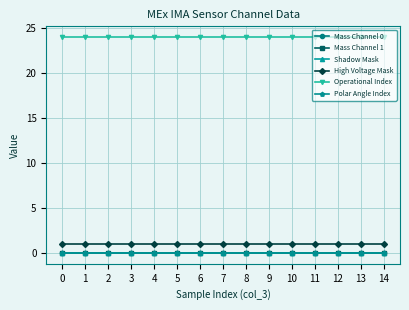

What is the approximate value of High Voltage Mask at 14?

1